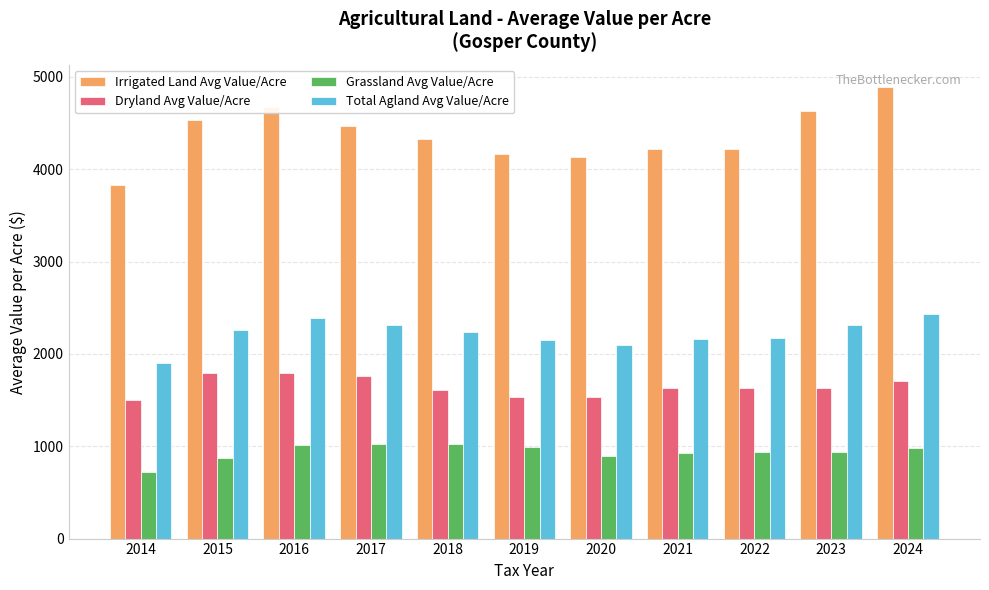

What is the sum of all Grassland Avg Value/Acre values?

10303.7